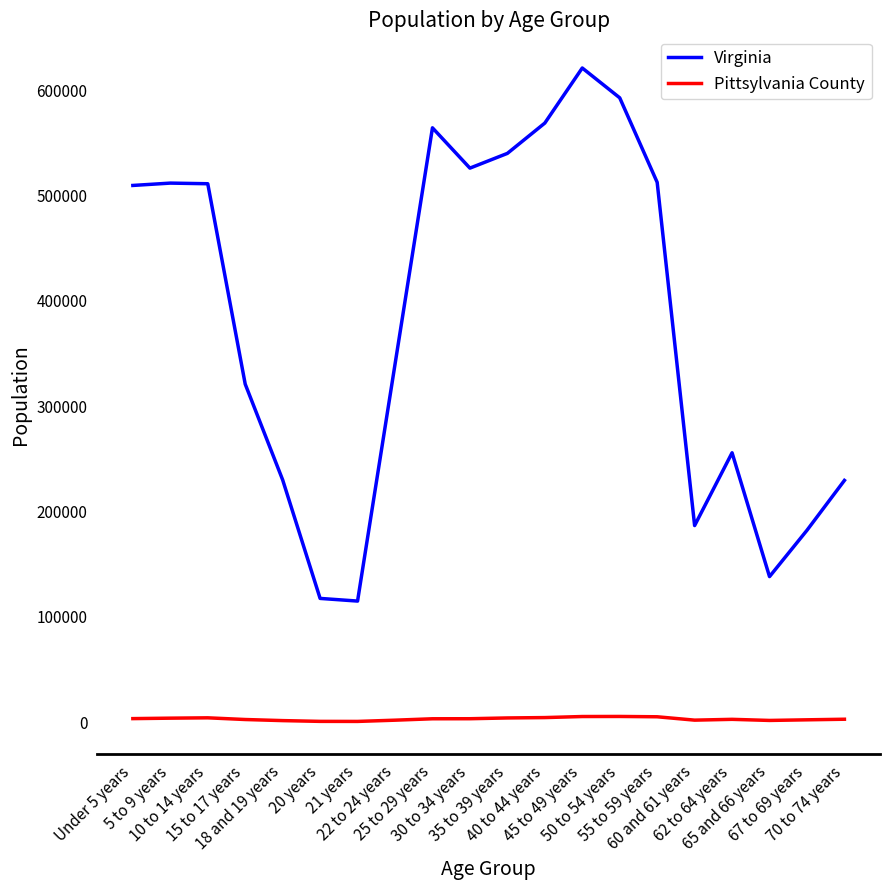

List the series in order of their overall mean, lowest first.

Pittsylvania County, Virginia